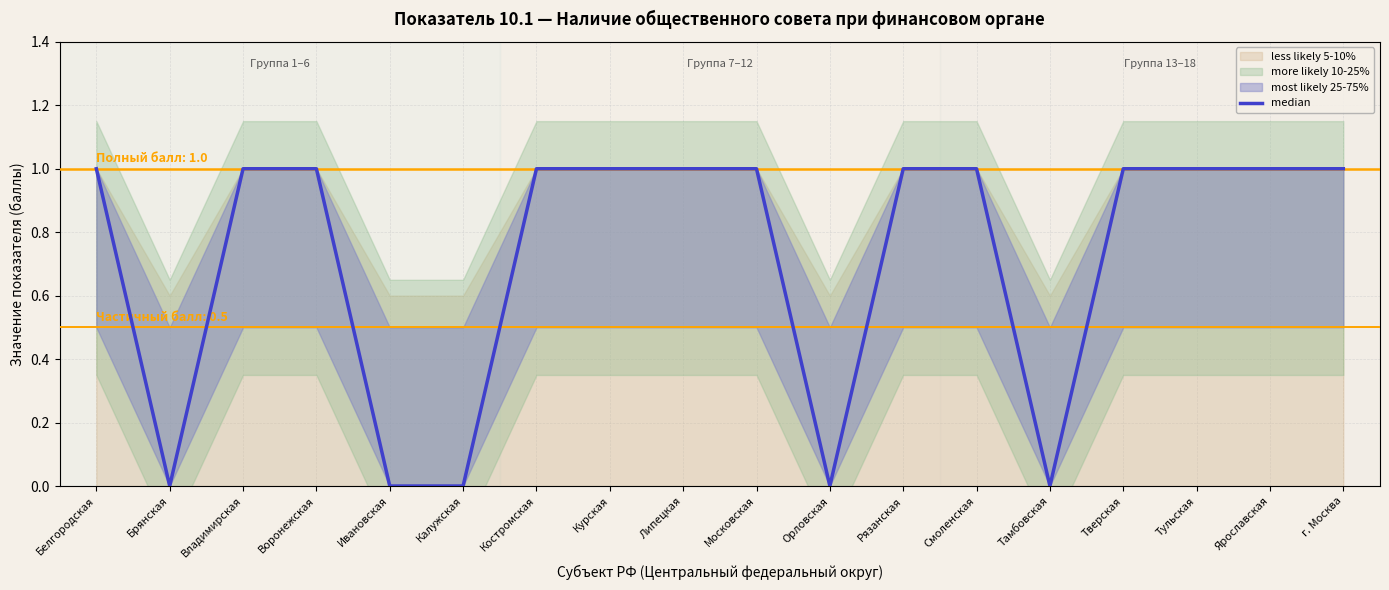

How many lines are shown in the chart?

1